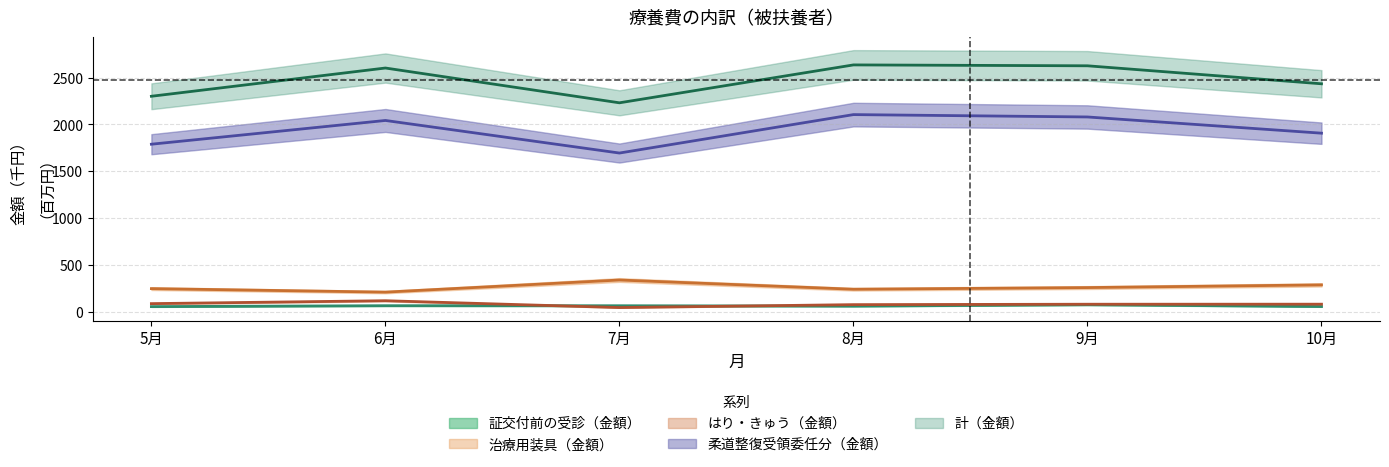

At how many categories does at least one series exceed 1550?

6